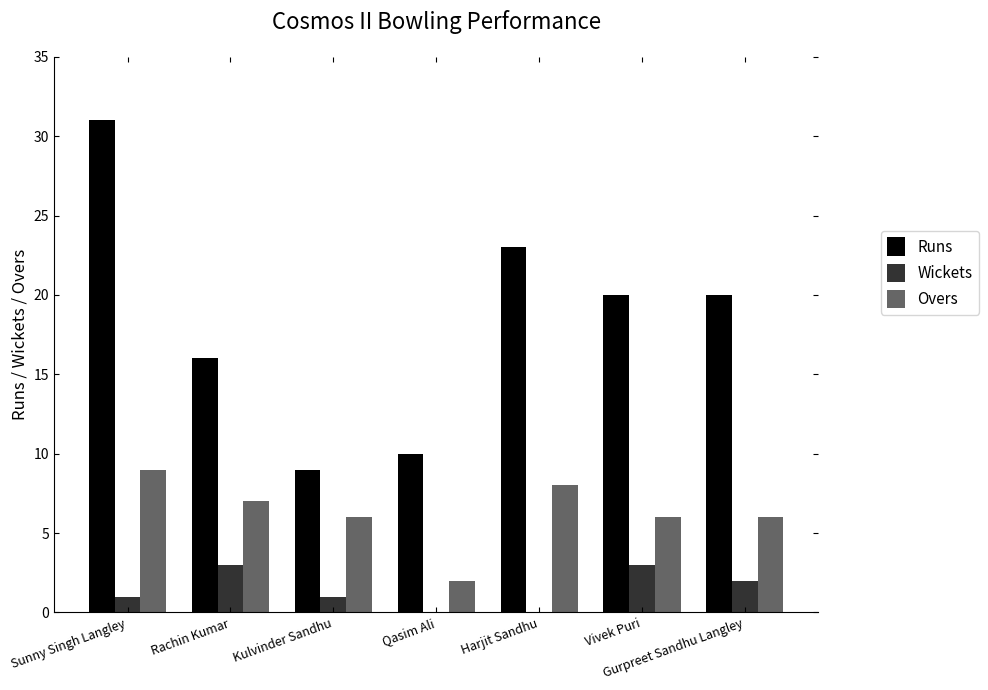

Is the value of Overs at Kulvinder Sandhu greater than the value of Runs at Harjit Sandhu?

No